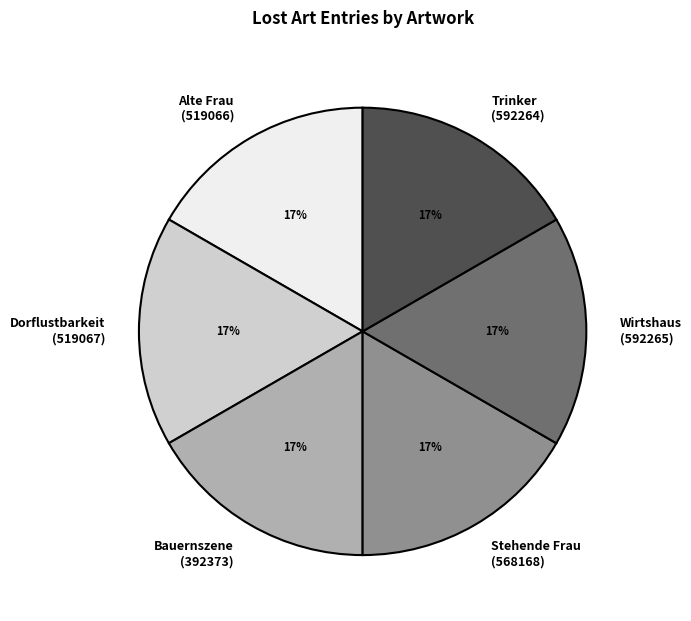

Count the number of slices in the pie.

6